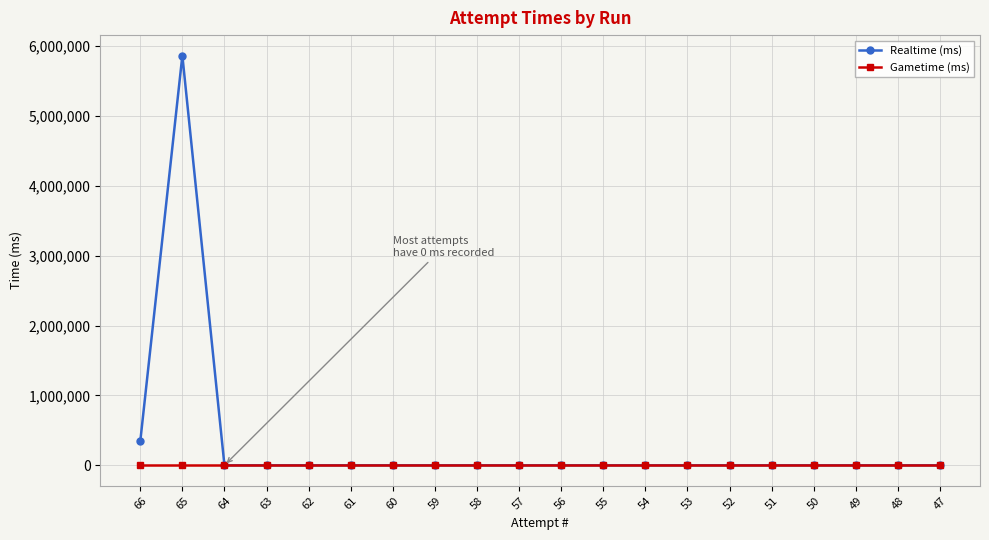

List the series in order of their peak value, lowest first.

Gametime (ms), Realtime (ms)